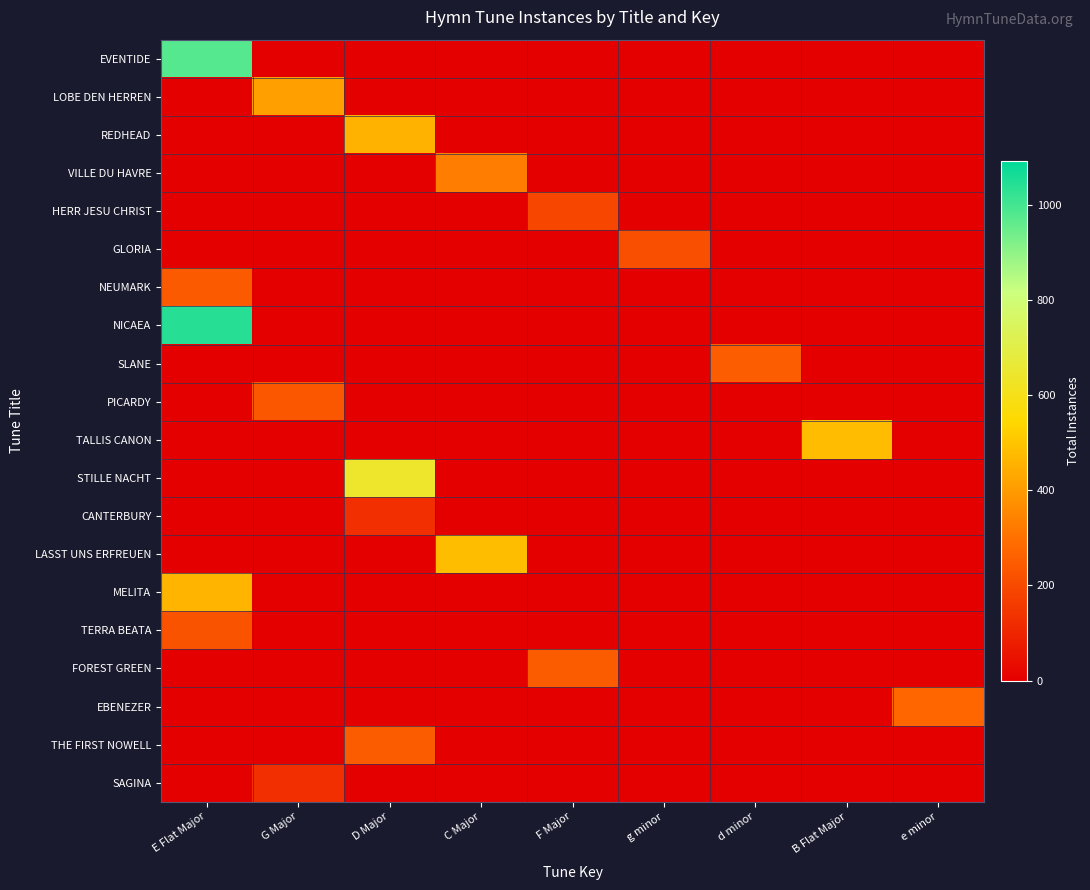

Which series changed the most between d minor and e minor?

EBENEZER